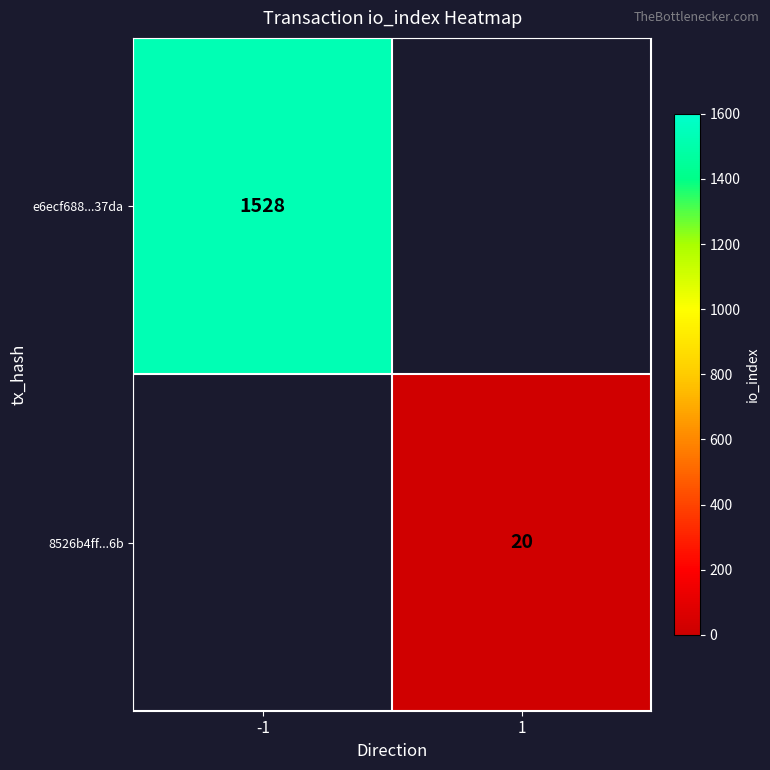

Count the number of categories in the chart.

2